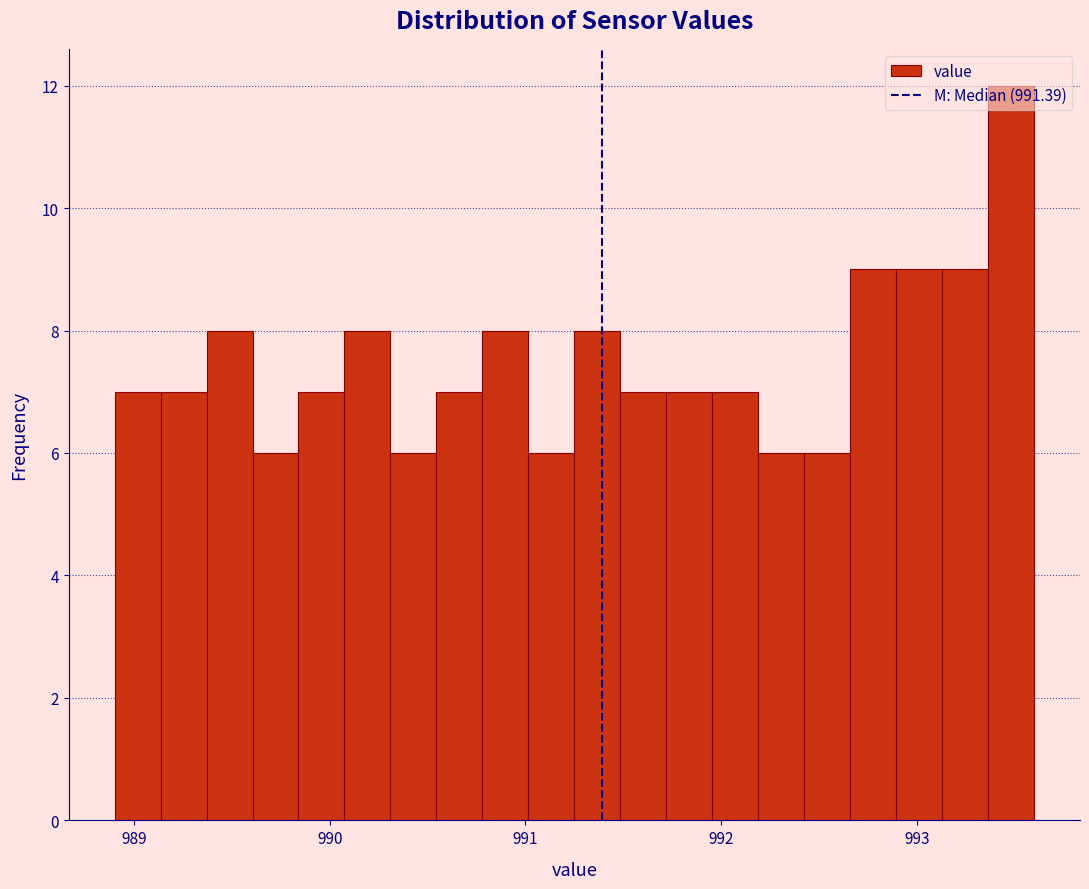

Read against the x-axis, roughly where is the centre of the tallest bar?

993.5